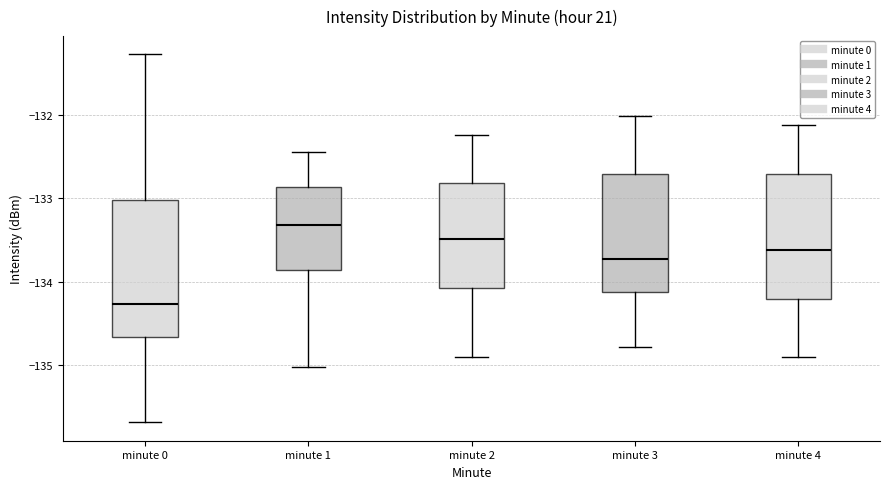

Reading left to right, transcribe this box plot: for each box, give where its median line is, the range the box spans, and where its two whiskers end, as read against the y-axis. The values are not printed on the chart, so give them approximately, as read against the axis.

minute 0: median -134.3, box -134.7 to -133.0, whiskers -135.7 to -131.3
minute 1: median -133.3, box -133.9 to -132.9, whiskers -135.0 to -132.4
minute 2: median -133.5, box -134.1 to -132.8, whiskers -134.9 to -132.2
minute 3: median -133.7, box -134.1 to -132.7, whiskers -134.8 to -132.0
minute 4: median -133.6, box -134.2 to -132.7, whiskers -134.9 to -132.1